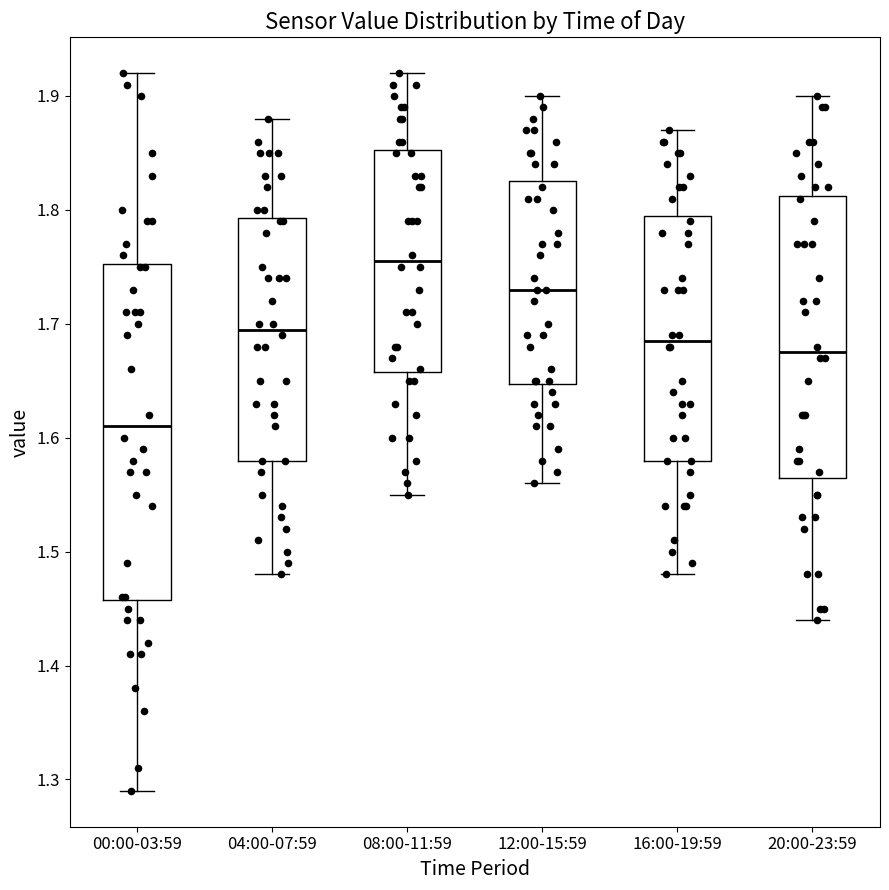

Where does the lower whisker of the box for 12:00-15:59 end on the y-axis? The values are not printed on the chart, so give them approximately, as read against the axis.

1.56